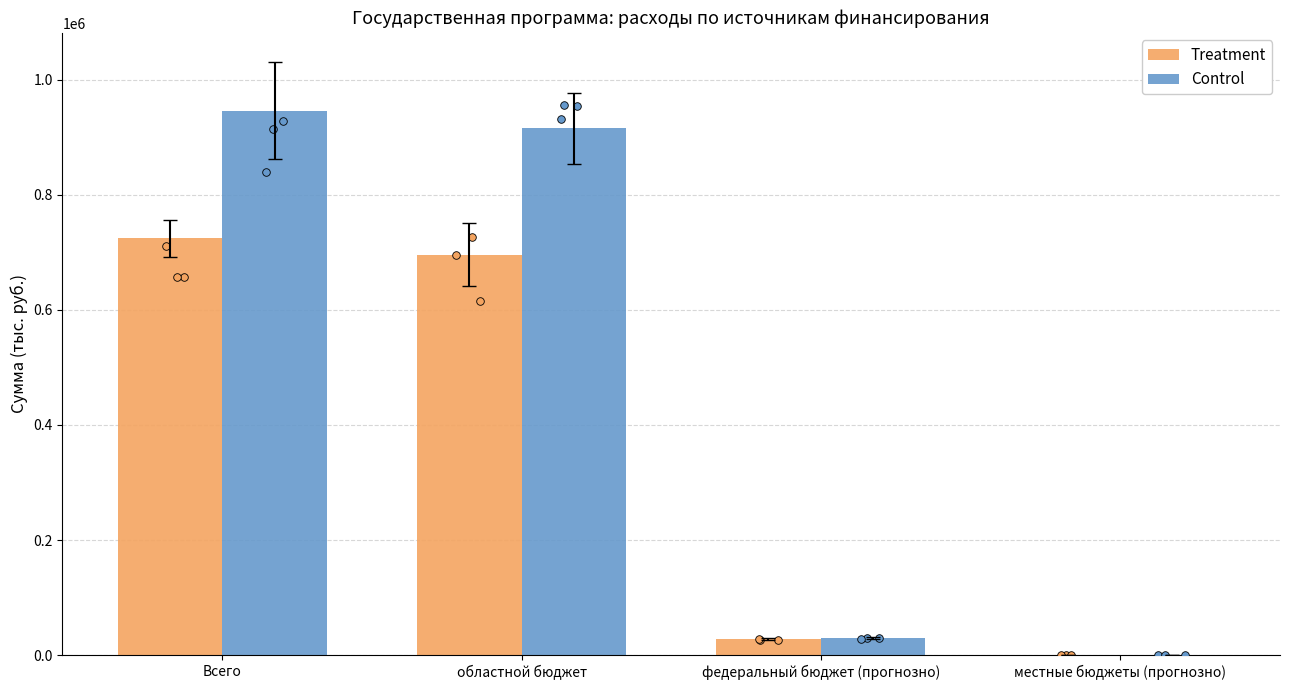

What is the total value across all series at федеральный бюджет (прогнозно)?

58794.2